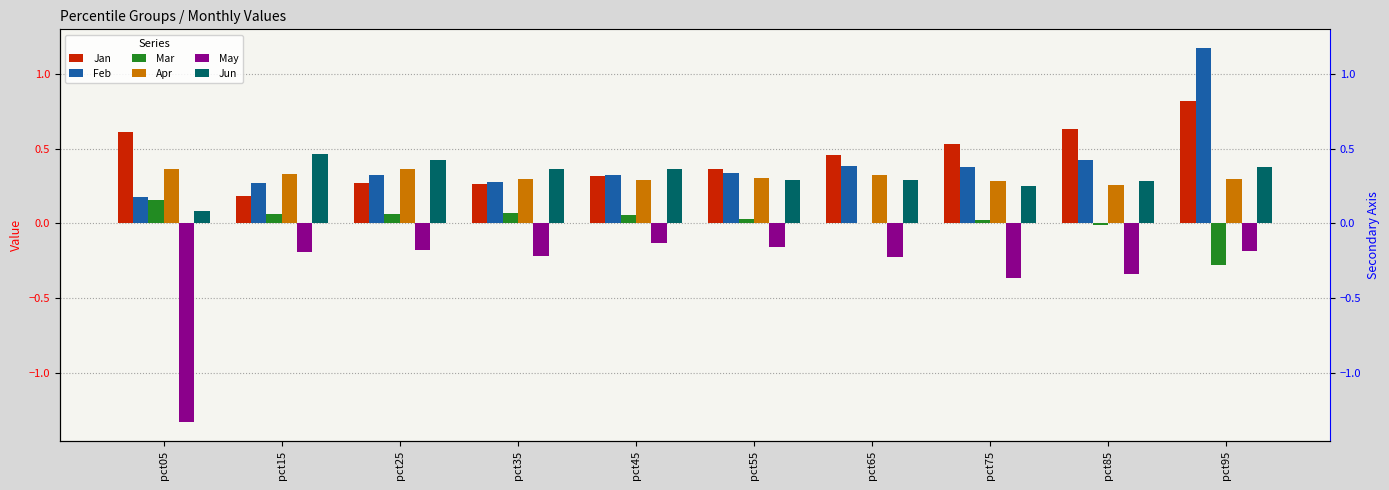

What is the value of the Jan bar at the 4th from the left?

0.3